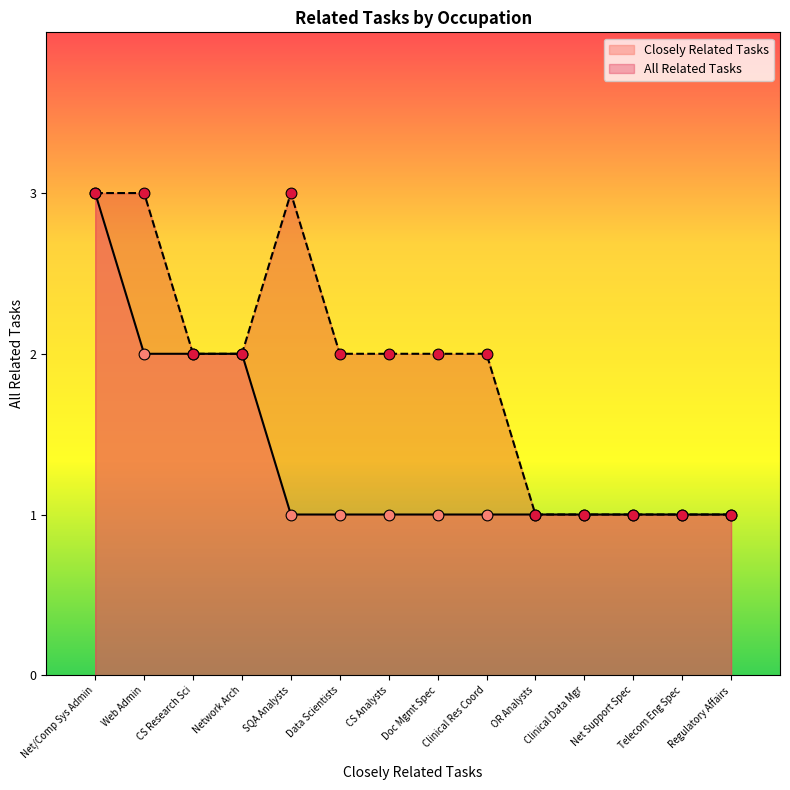

Is the value of All Related Tasks at Clinical Res Coord greater than the value of Closely Related Tasks at Doc Mgmt Spec?

Yes